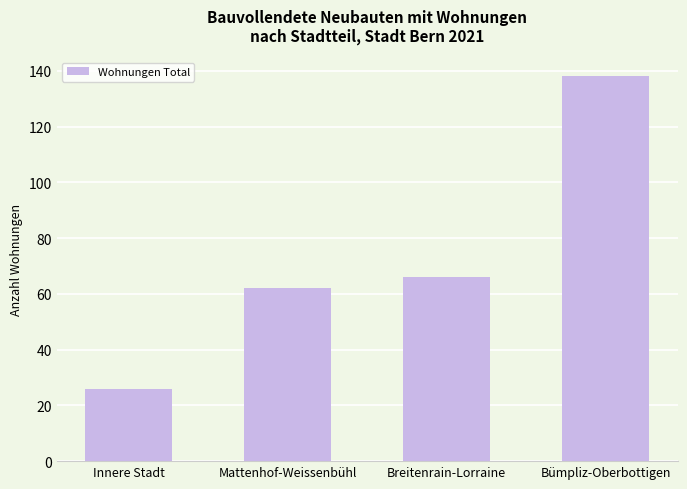

What is the label of the 1st bar from the right?

Bümpliz-Oberbottigen